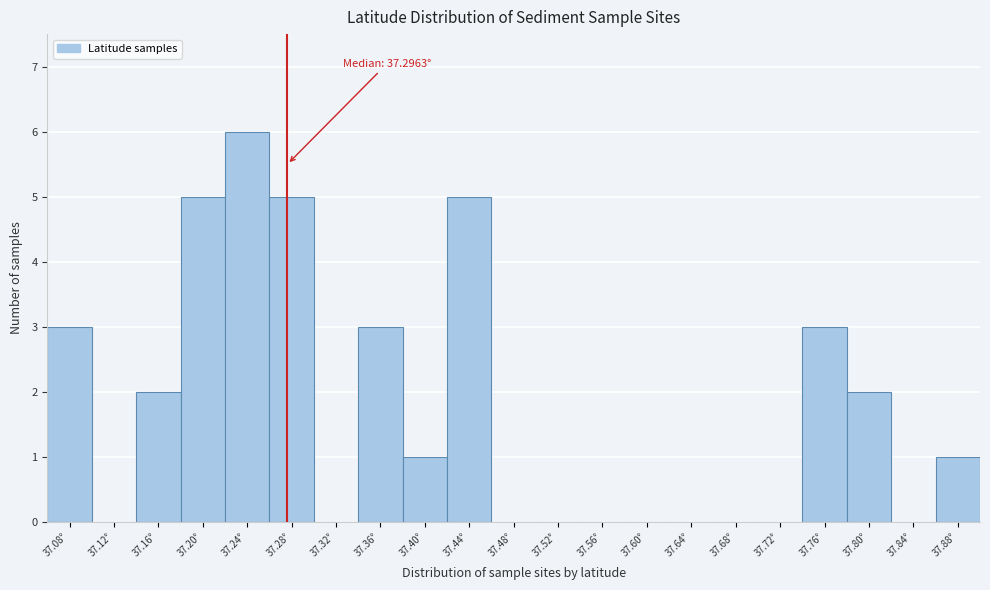

Reading left to right, transcribe all the data shown in this chart.

37.08°=3	37.12°=0	37.16°=2	37.20°=5	37.24°=6	37.28°=5	37.32°=0	37.36°=3	37.40°=1	37.44°=5	37.48°=0	37.52°=0	37.56°=0	37.60°=0	37.64°=0	37.68°=0	37.72°=0	37.76°=3	37.80°=2	37.84°=0	37.88°=1